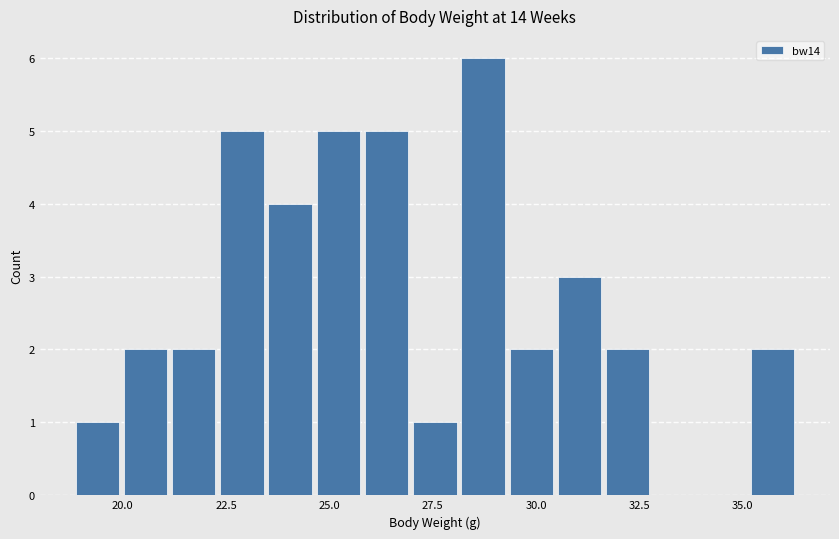

Around what value on the x-axis is the tallest bar? Give the approximate position of its centre, as read against the axis.

28.5